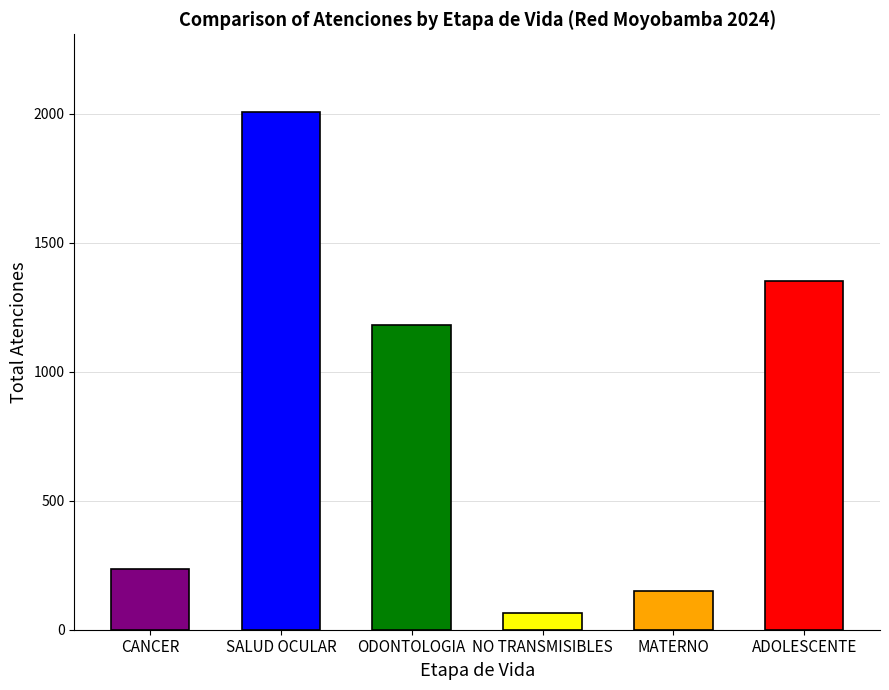

At which category does the chart reach its minimum across all series?

NO TRANSMISIBLES